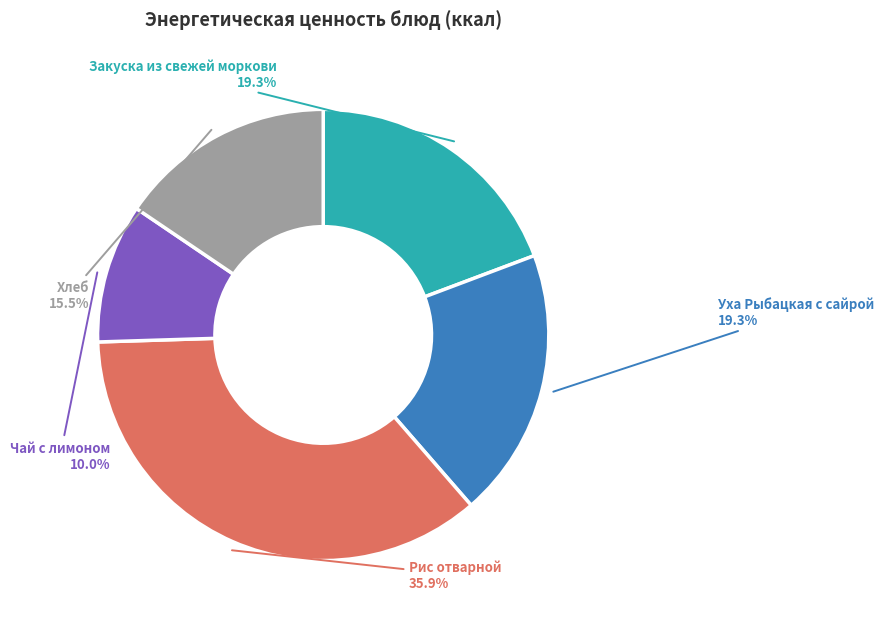

To the nearest percent, what is the difference between the Хлеб and Уха Рыбацкая с сайрой slice percentages?

4%